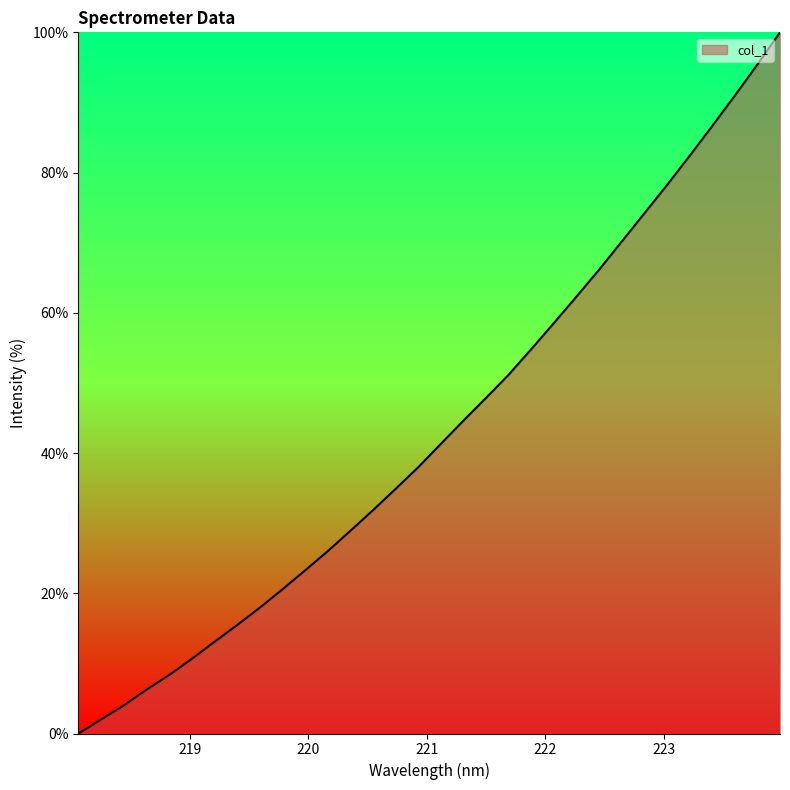

What is the maximum value shown in the chart?

100.0